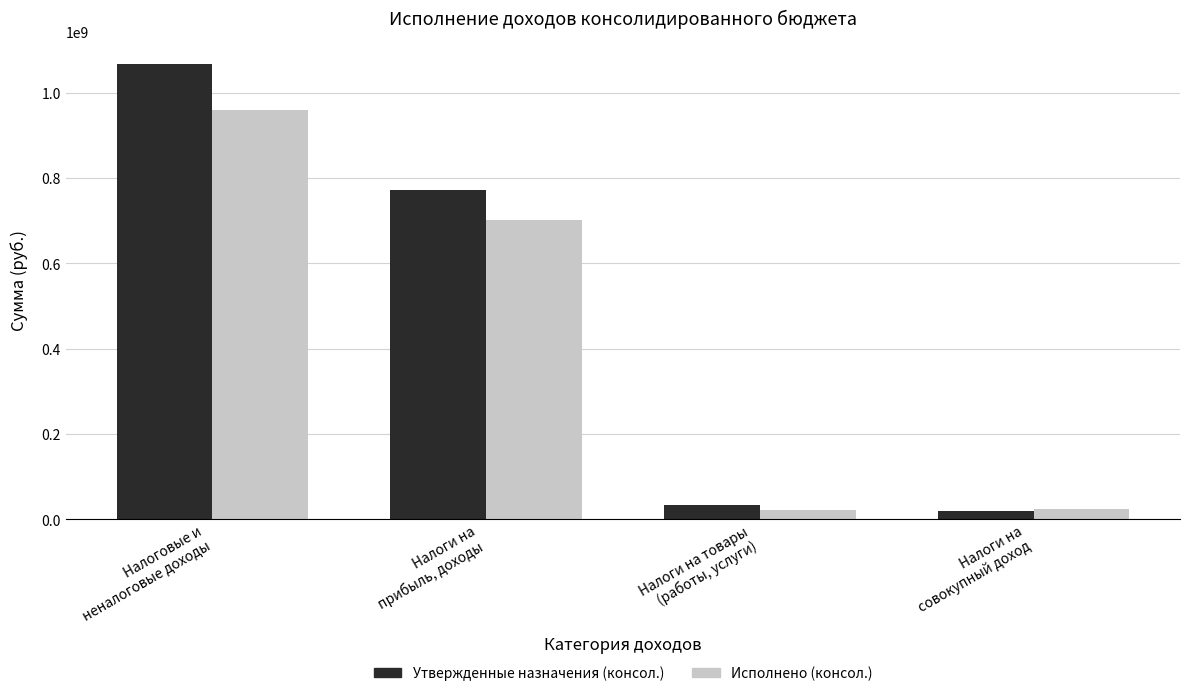

What are all the series names shown in the legend?

Утвержденные назначения (консол.), Исполнено (консол.)